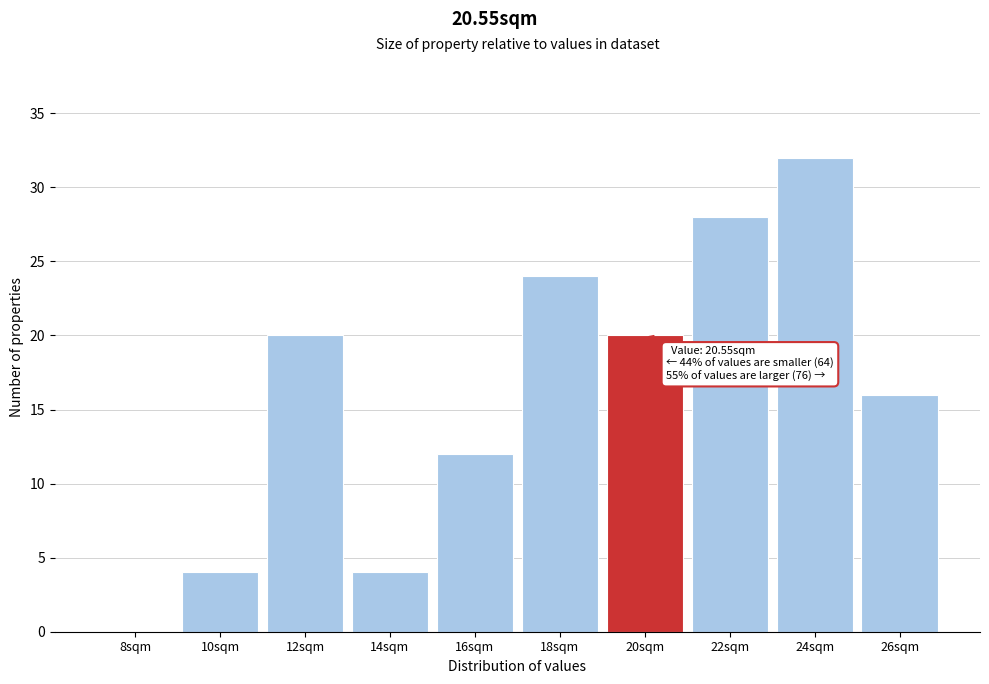

Reading left to right, extract all data points from this chart.

8sqm=0	10sqm=4	12sqm=20	14sqm=4	16sqm=12	18sqm=24	20sqm=20	22sqm=28	24sqm=32	26sqm=16